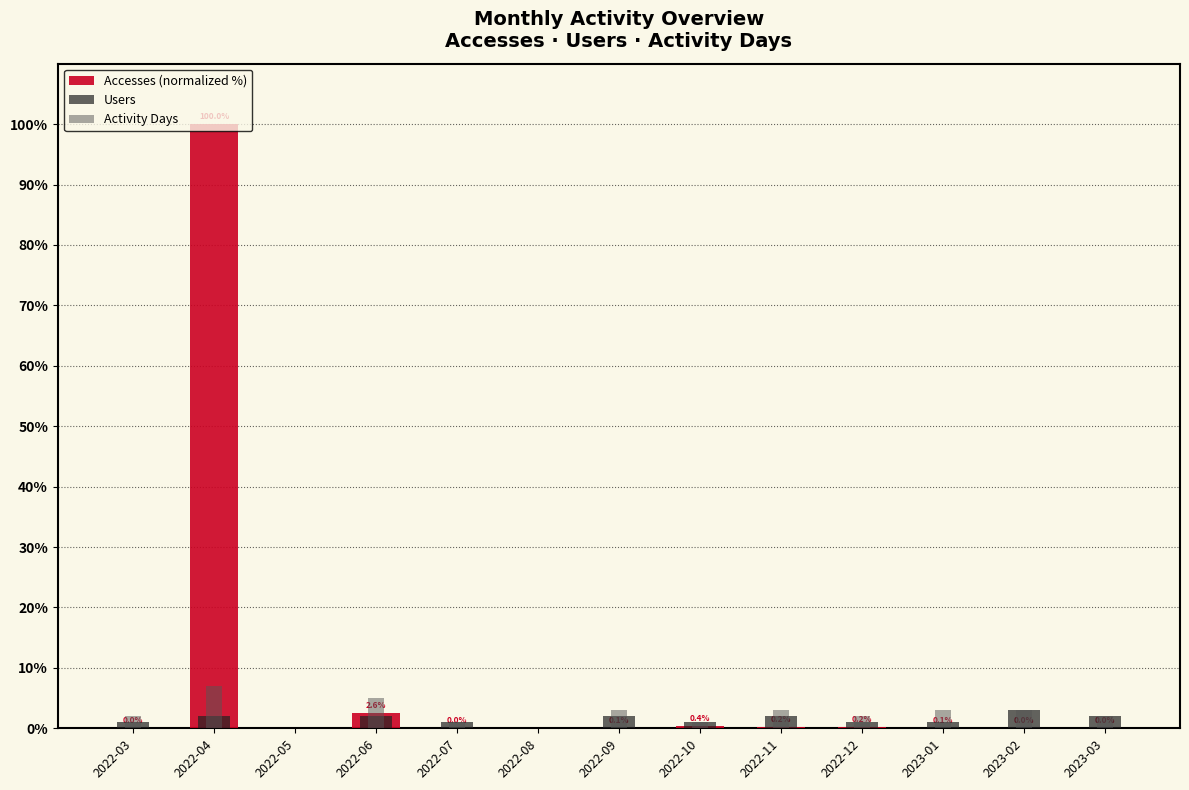

At which label does Activity Days reach its minimum?

2022-05